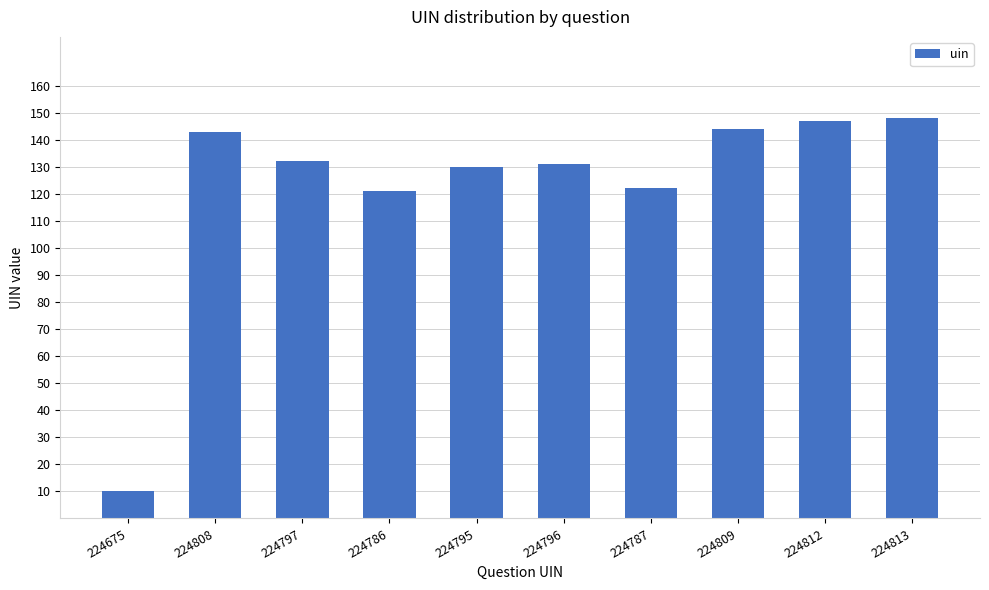

What is the label of the 10th bar from the left?

224813